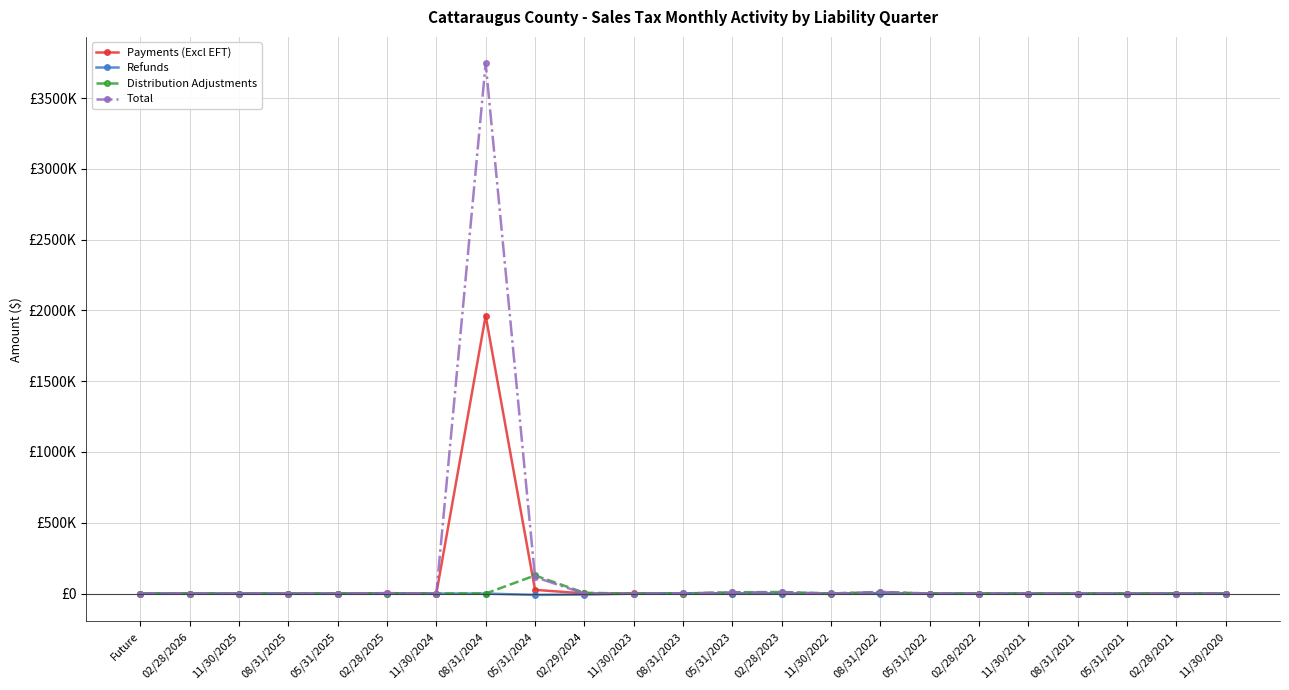

What is the greatest value displayed?

3744355.1